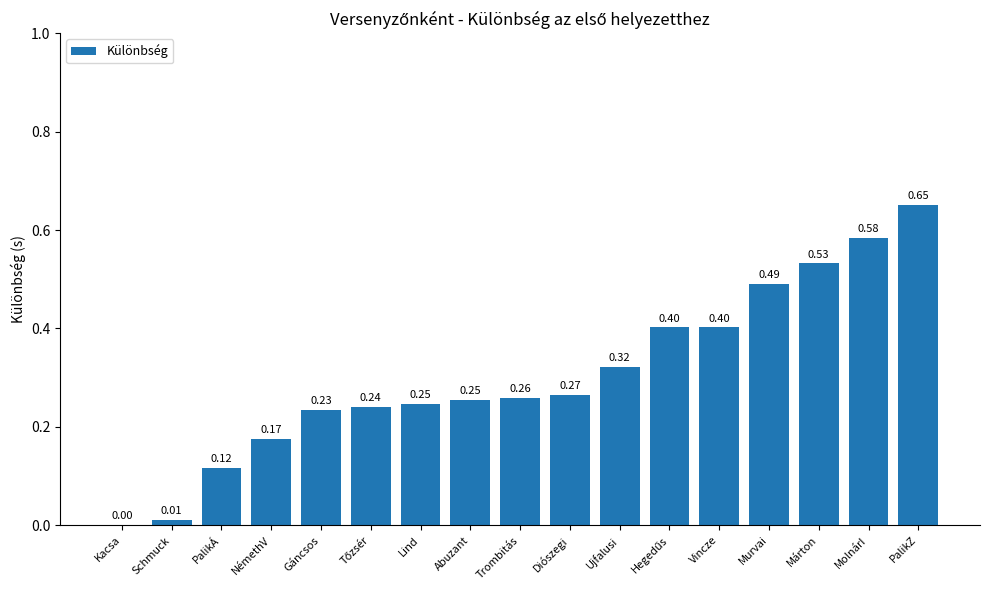

Which label corresponds to the largest value in the chart?

PalikZ